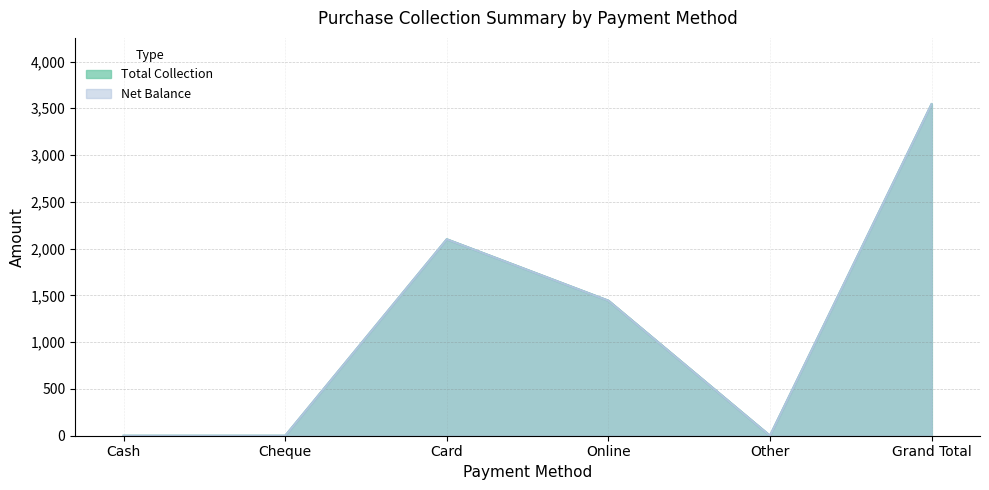

At which category is the sum across all series the highest?

Grand Total